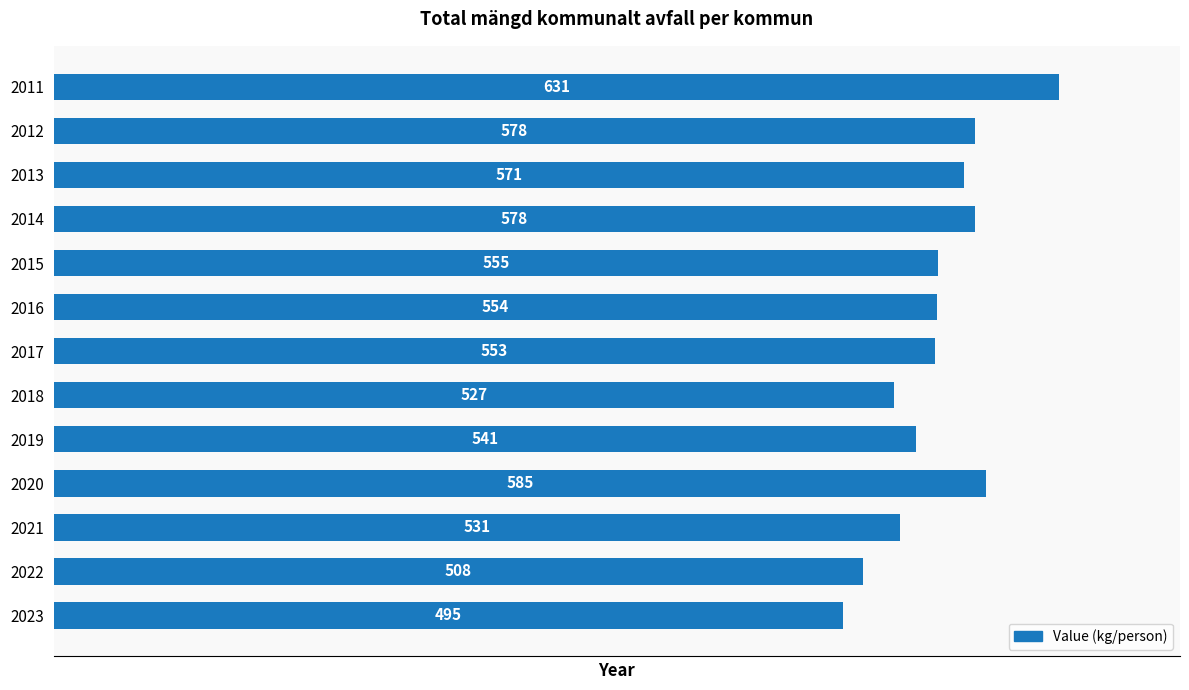

What is the value of the 4th bar from the top?

578